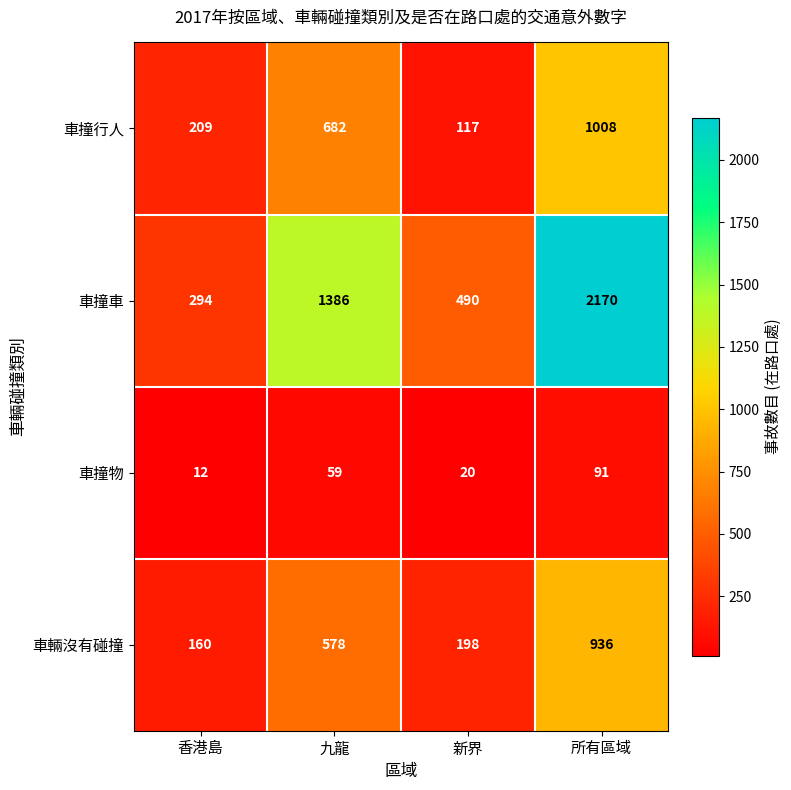

Which series has the largest total across all categories?

車撞車